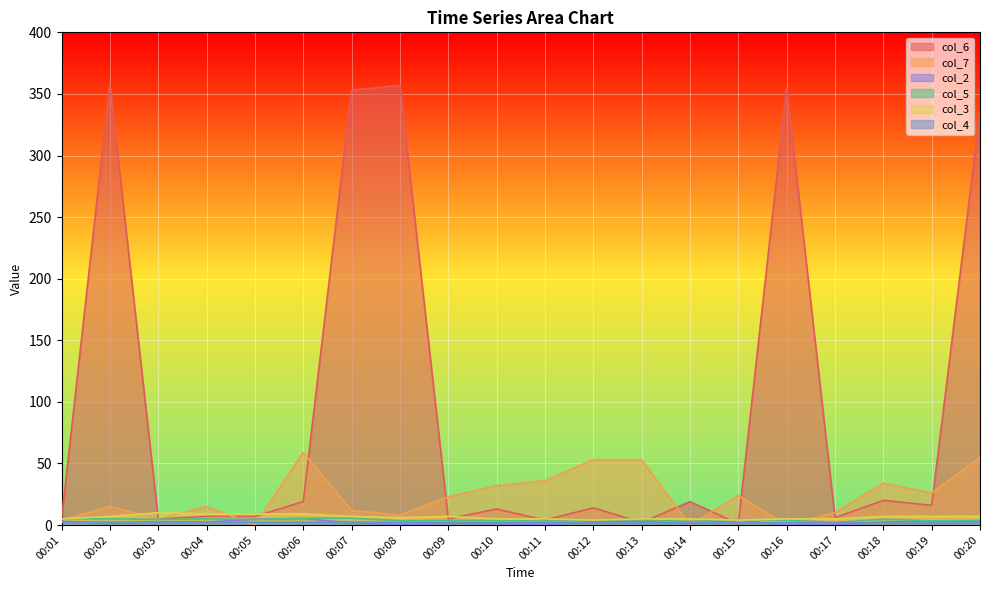

What is the difference between the col_7 values at 00:10 and 00:02?

17.0